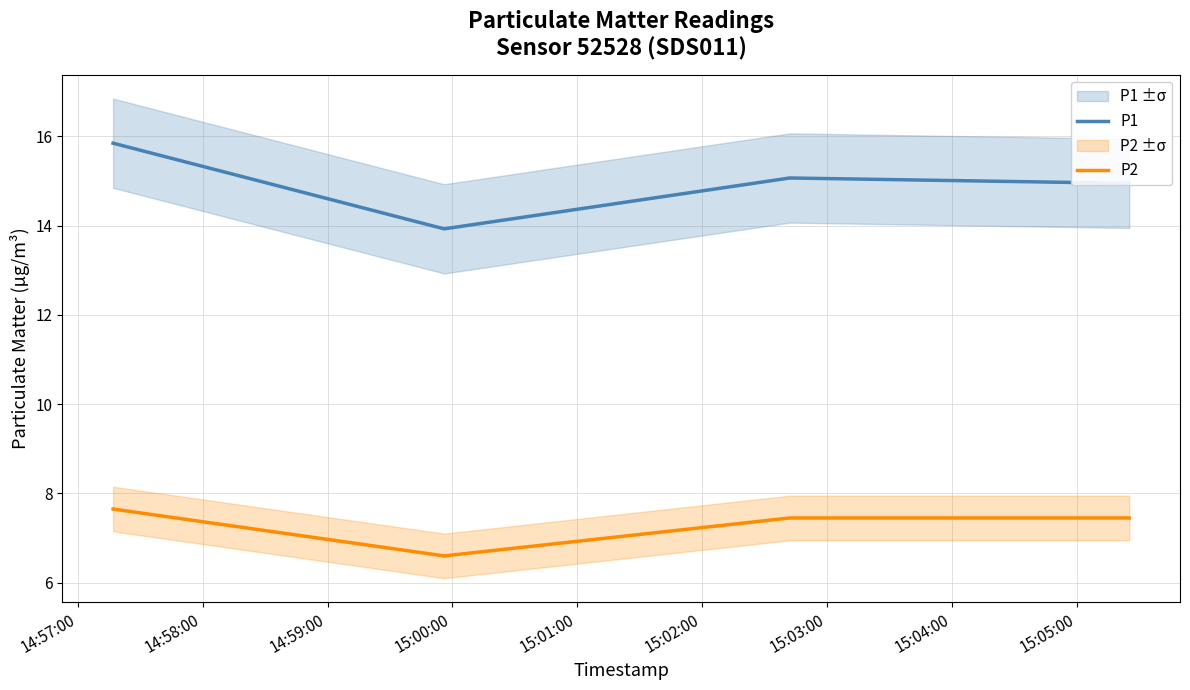

Reading left to right, transcribe all the data shown in this chart.

P1: 15.8	13.9	15.1	14.9
P2: 7.7	6.6	7.5	7.5